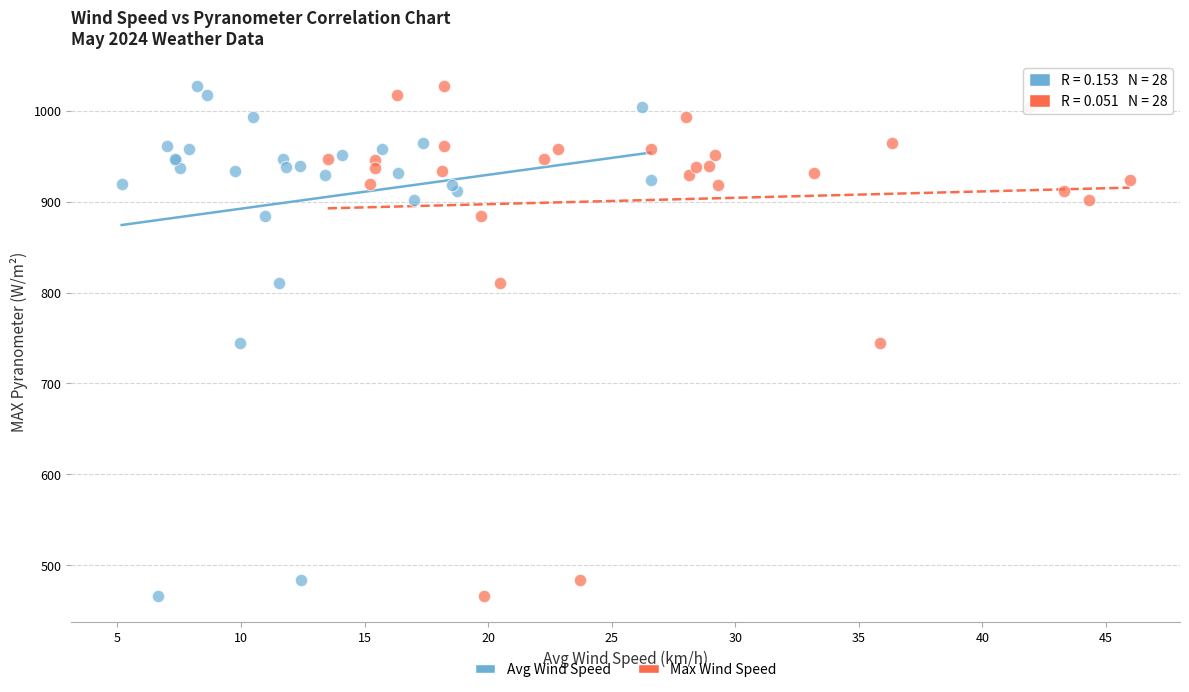

What are all the series names shown in the legend?

Avg Wind Speed, Max Wind Speed